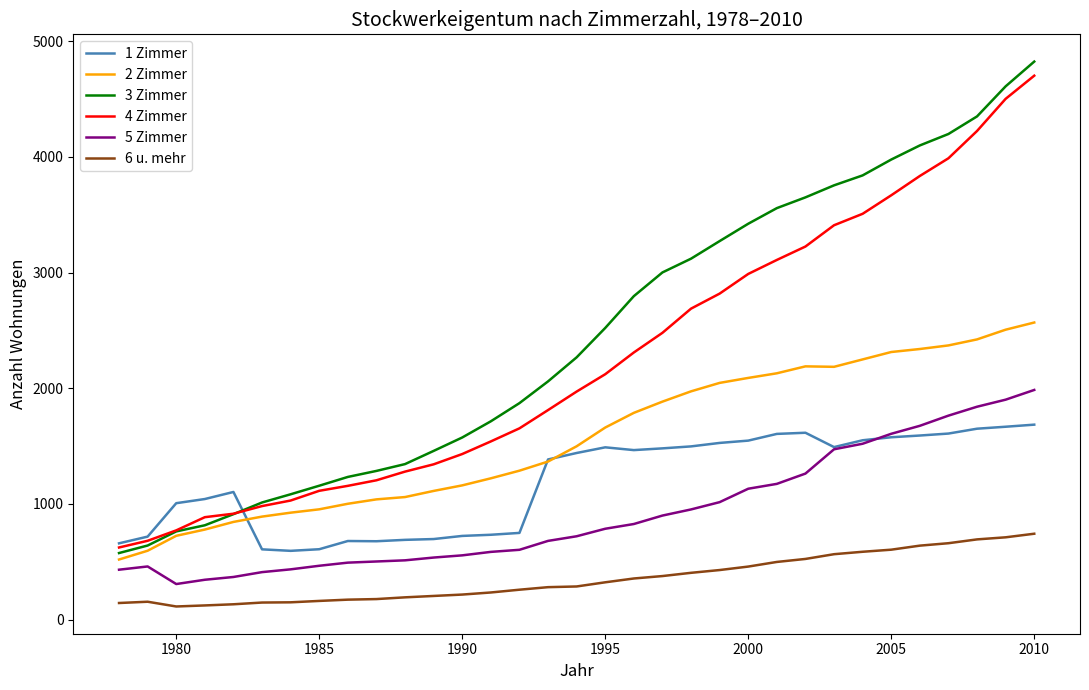

True or false: 3 Zimmer and 5 Zimmer cross at least once.

False